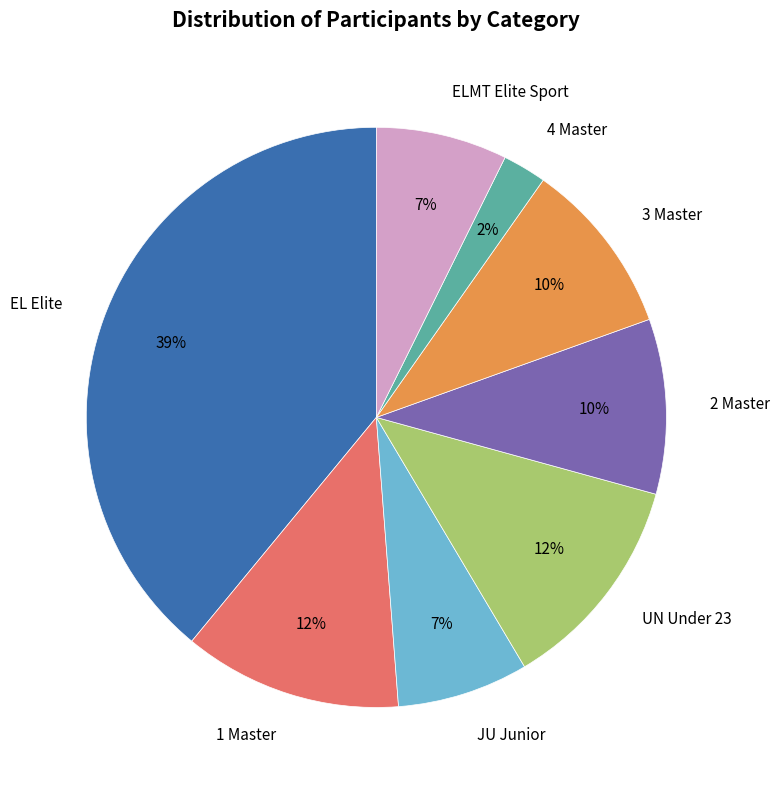

Does any single category account for the majority?

No